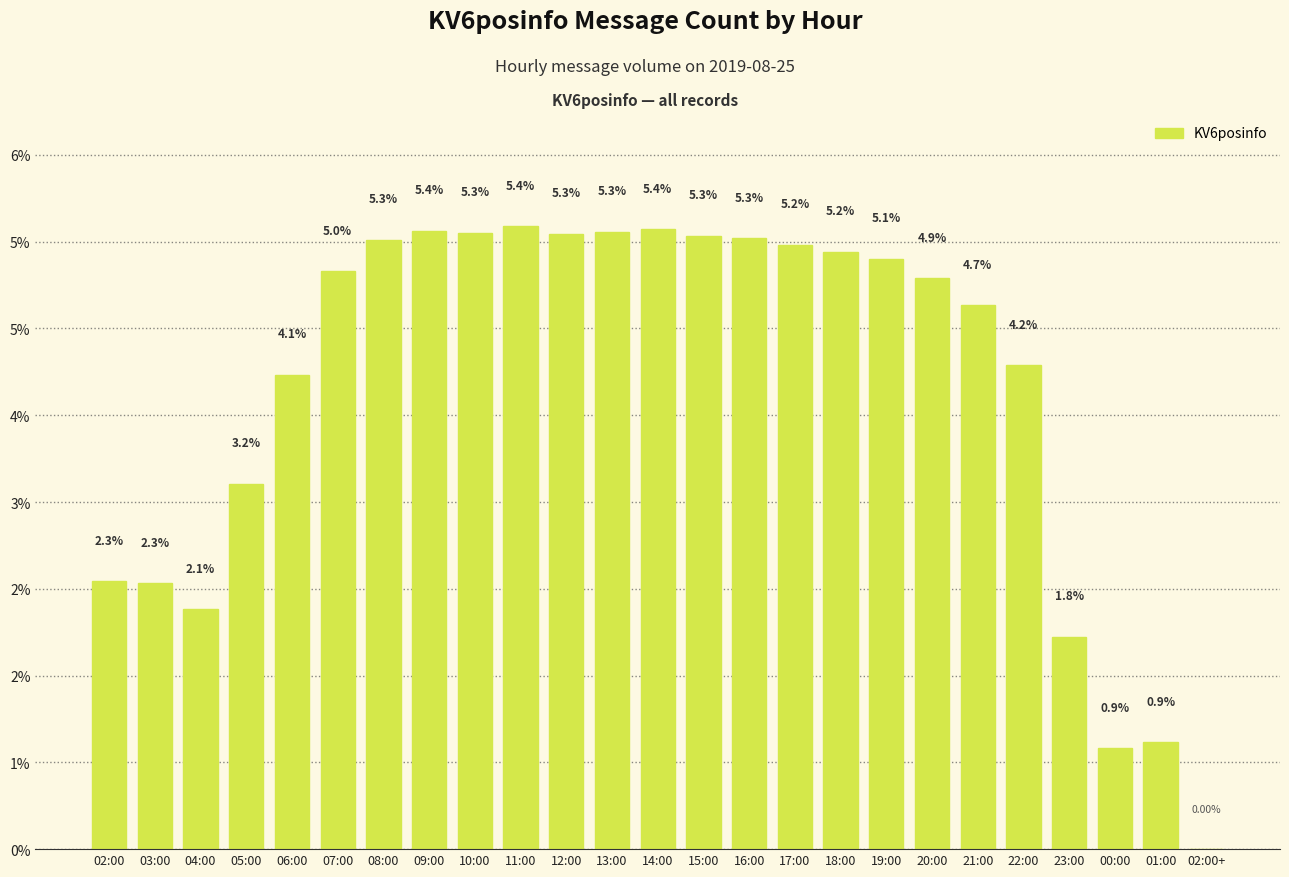

Reading left to right, list all the values displayed in this chart.

15439	15323	13820	21059	27335	33286	35110	35628	35524	35895	35463	35553	35712	35332	35193	34837	34423	34011	32879	31328	27866	12245	5807	6151	2